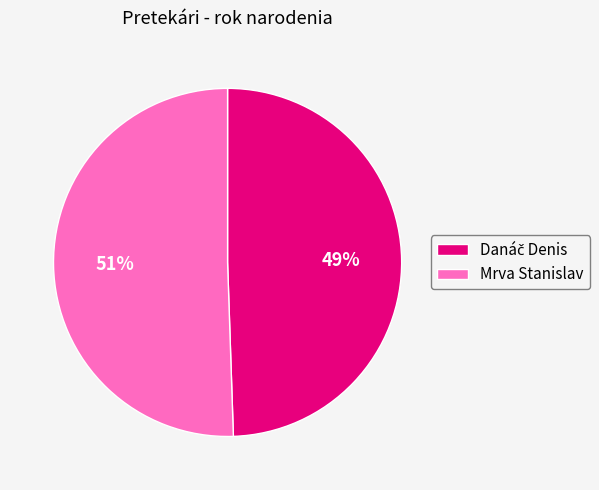

True or false: Mrva Stanislav accounts for 56% of the total.

False